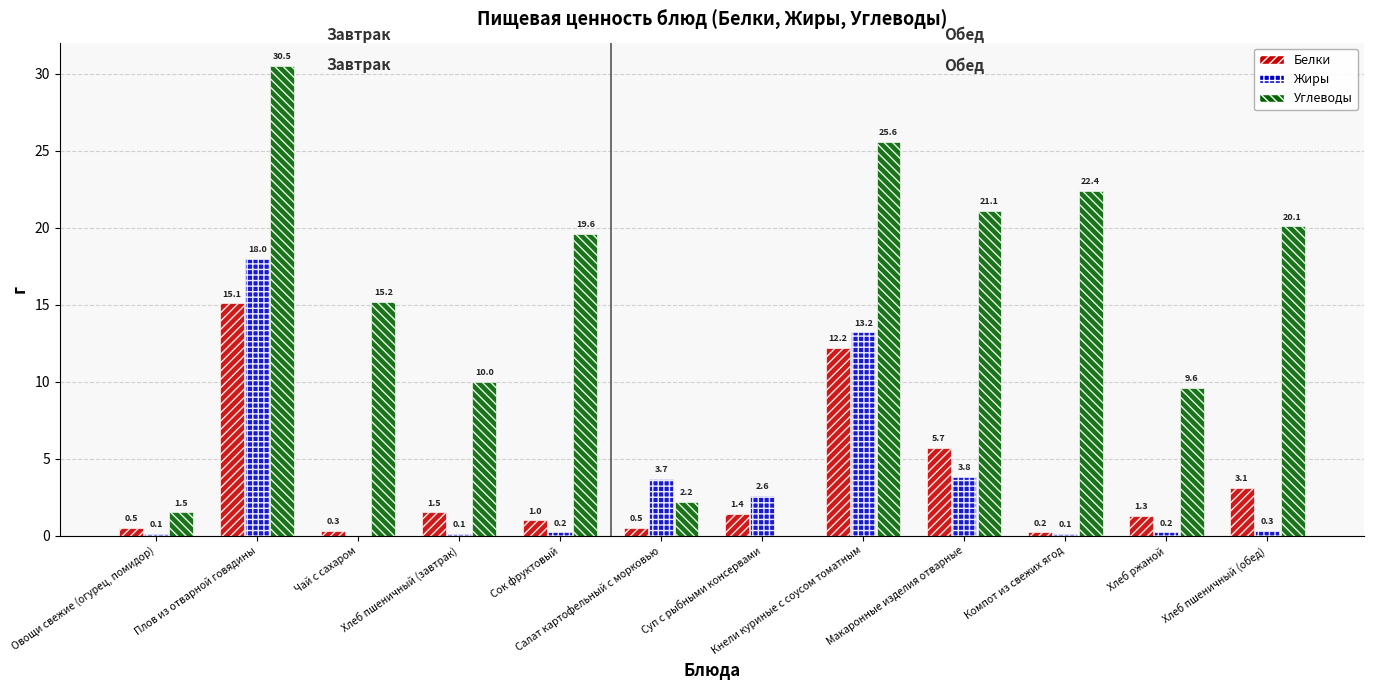

At which label does Углеводы reach its peak?

Плов из отварной говядины